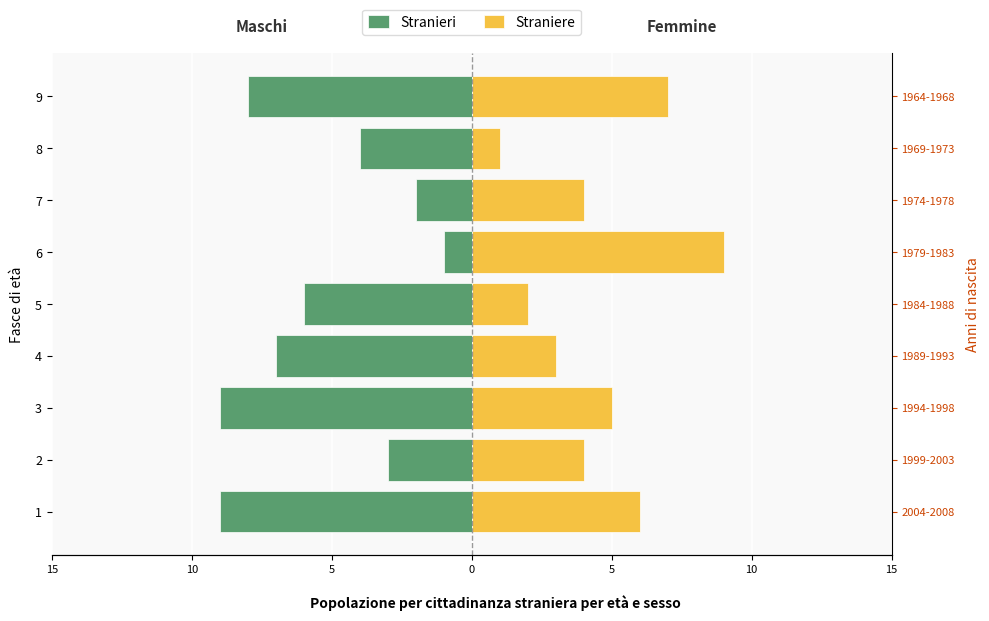

What is the average value of the Straniere series?

5